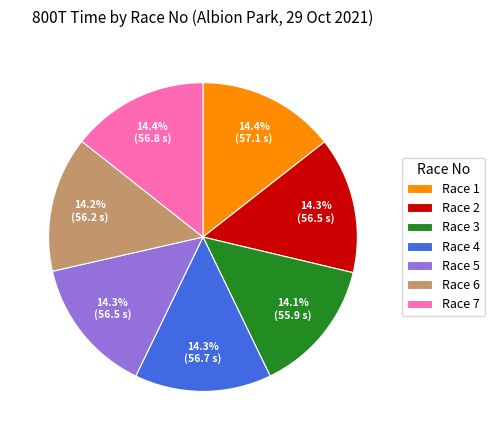

True or false: Race 7 accounts for 14% of the total.

True